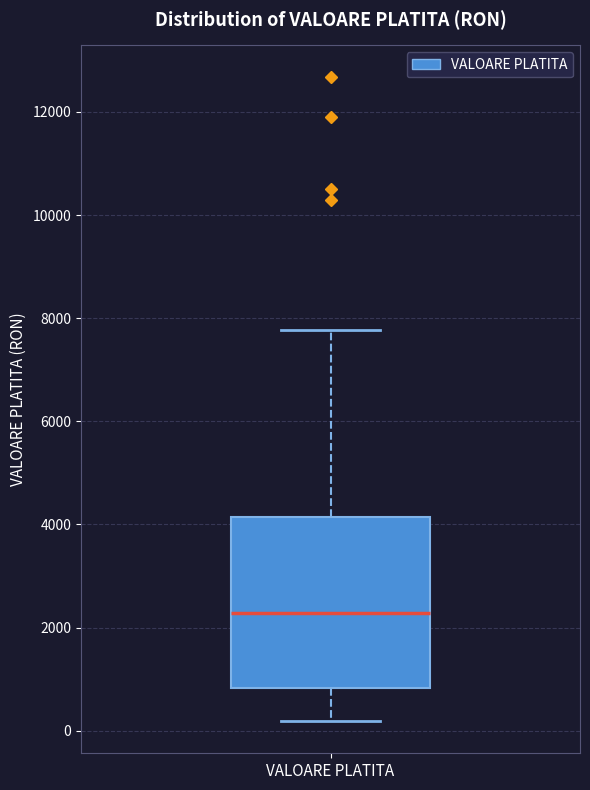

Read this box plot against the y-axis: the position of the median line, the range covered by the box, and the ends of both whiskers. The values are not printed on the chart, so give them approximately, as read against the axis.

median 2200, box 800 to 4200, whiskers 200 to 7800